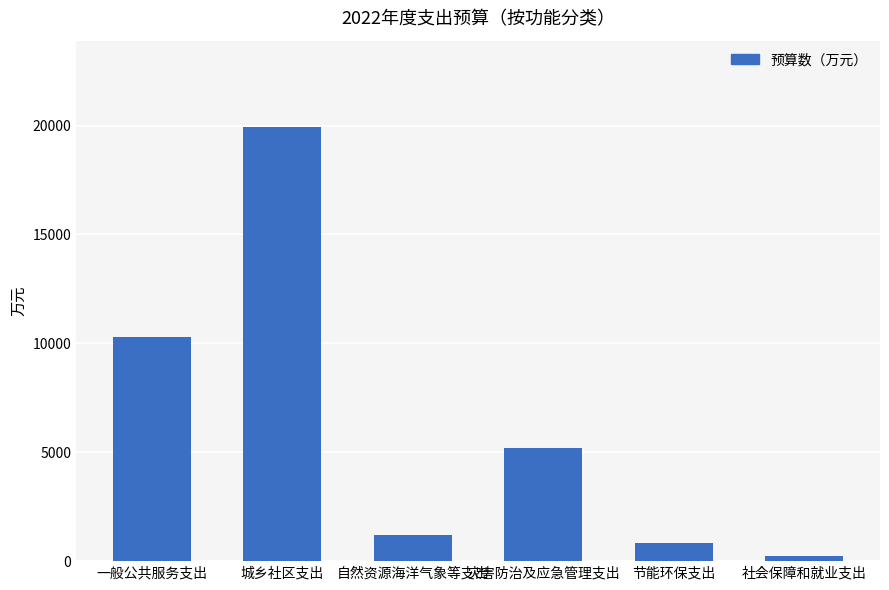

Where is the data nearest to the value 10069?

一般公共服务支出